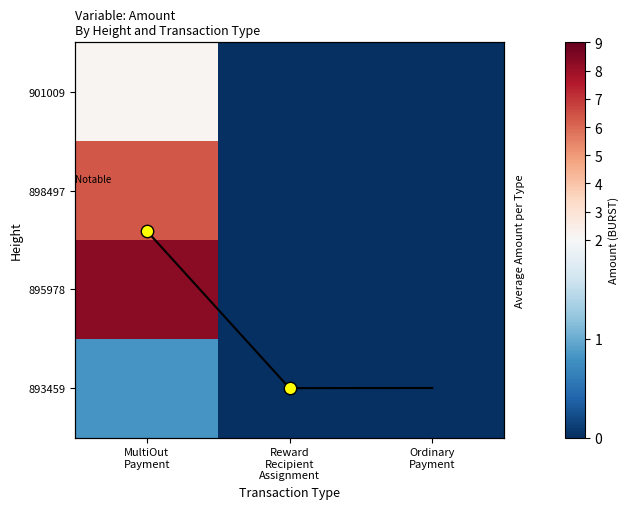

Rank the series by their average value, from highest to lowest.

895978, 898497, 901009, 893459